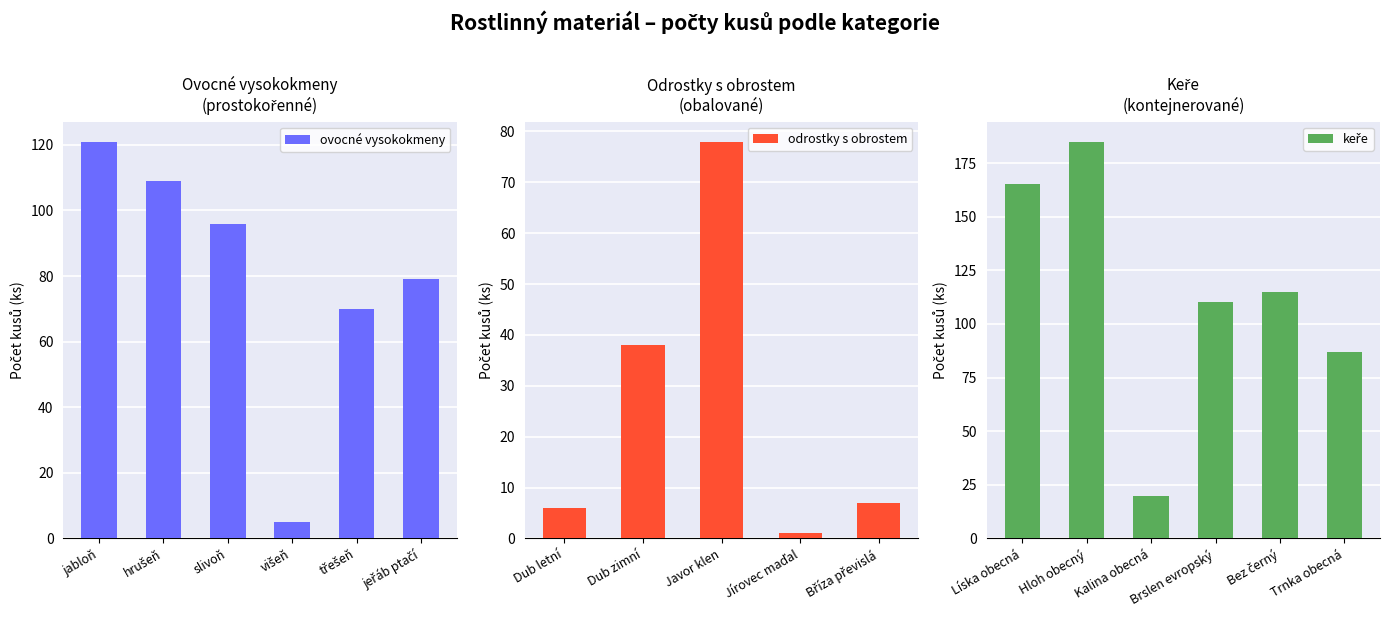

Between hrušeň and jeřáb ptačí, which is larger?

hrušeň